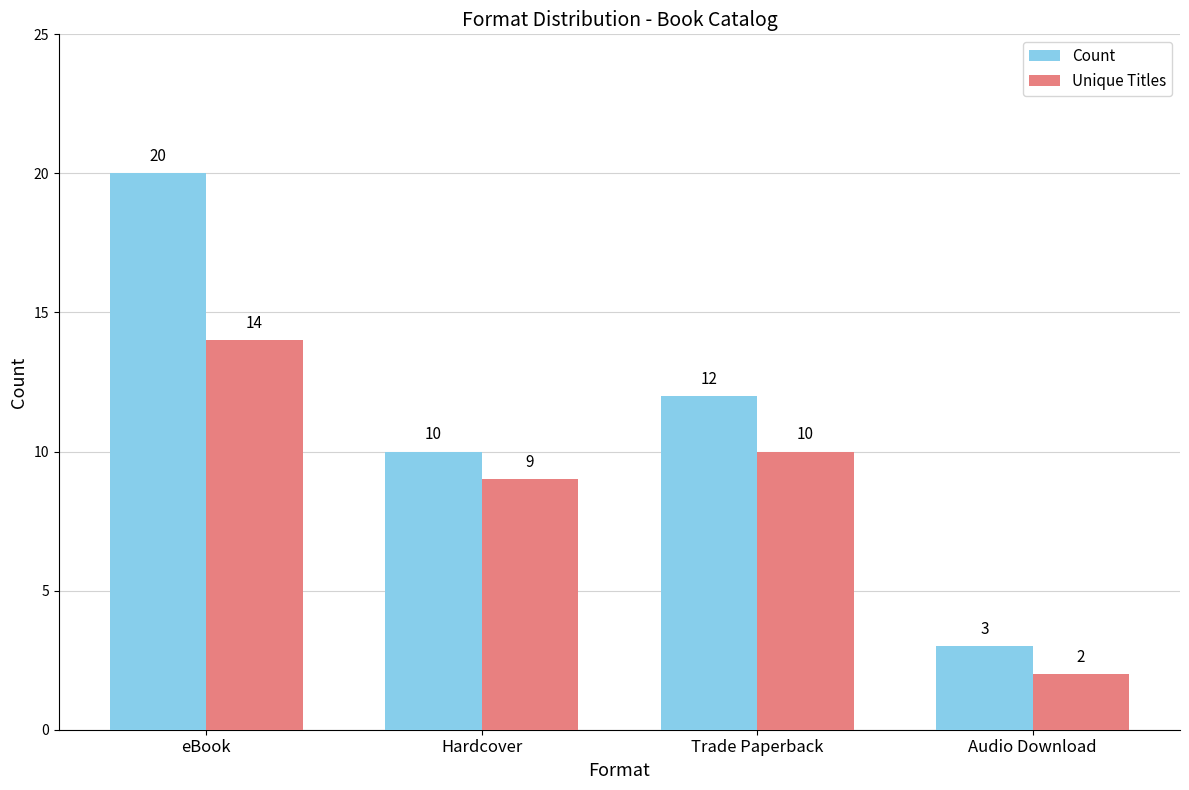

Where does the Unique Titles series first go above 10?

eBook